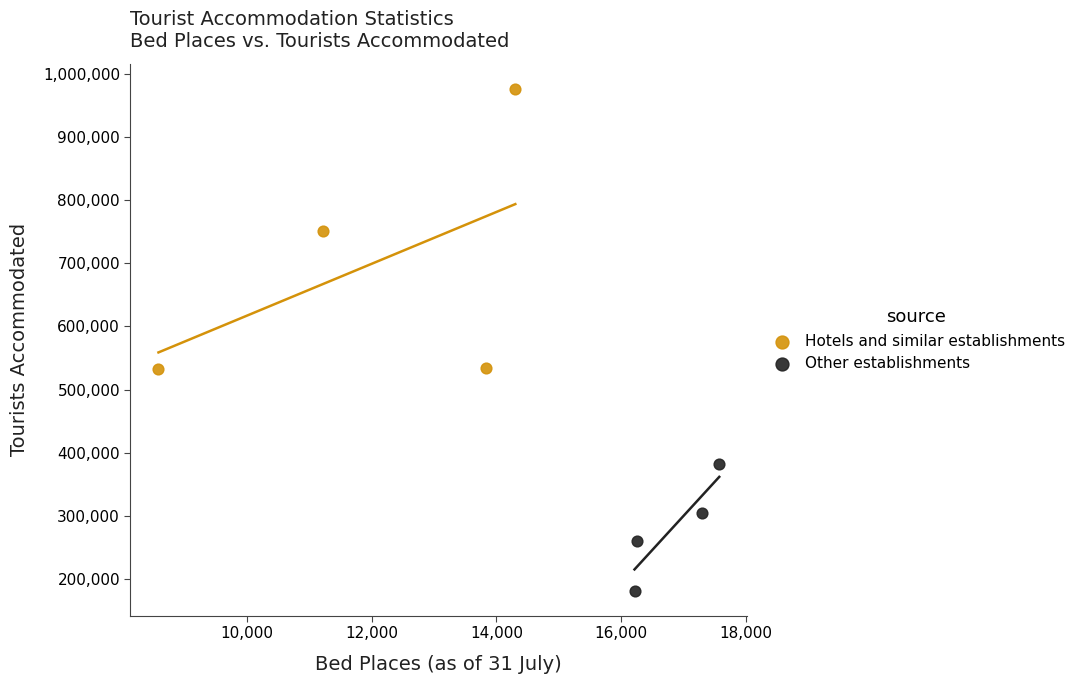

What are all the series names shown in the legend?

Hotels and similar establishments, Other establishments